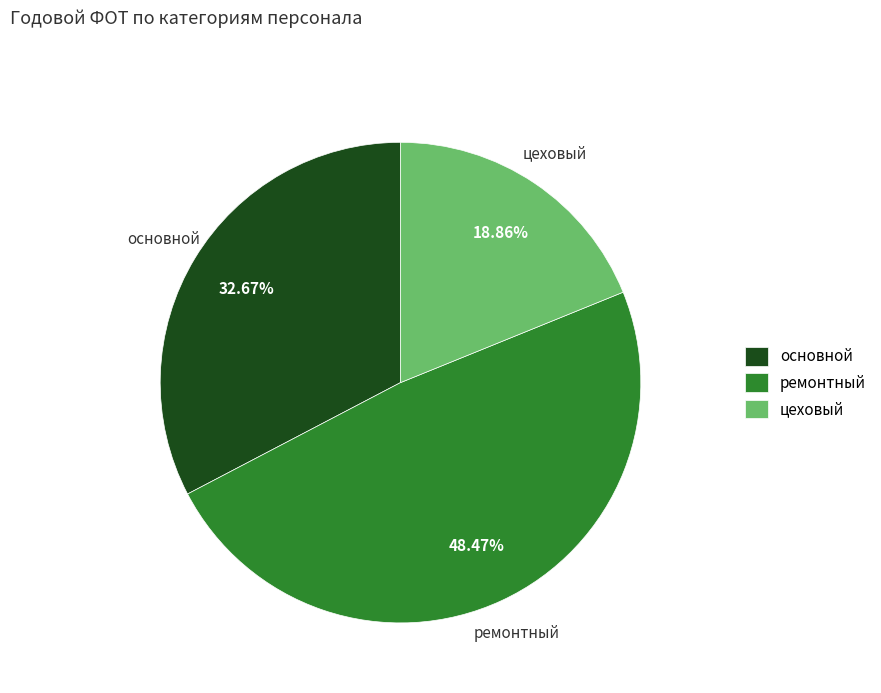

Between ремонтный and основной, which is larger?

ремонтный